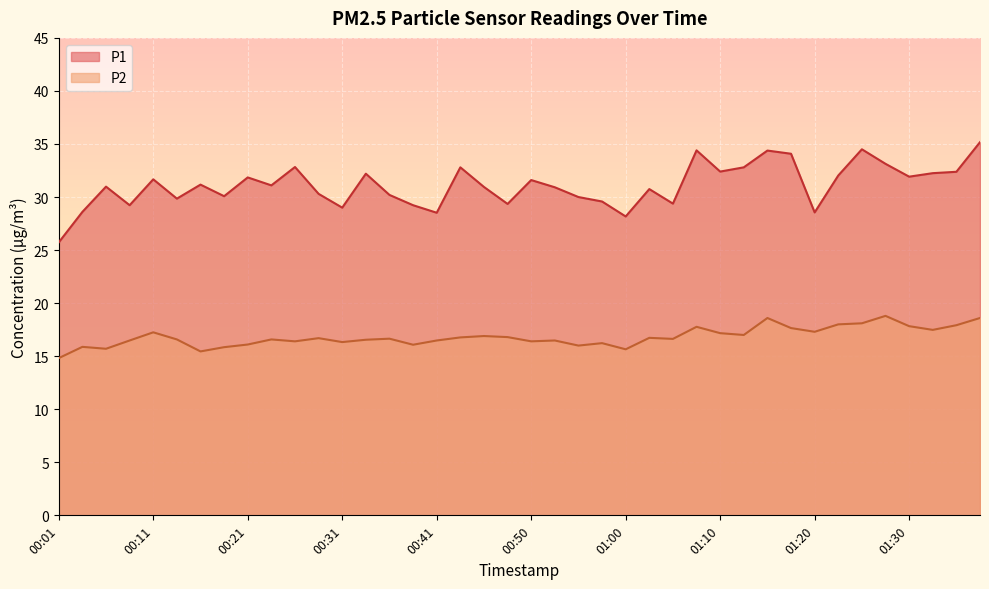

Is it true that P1 equals 28.2 at 01:00?

True